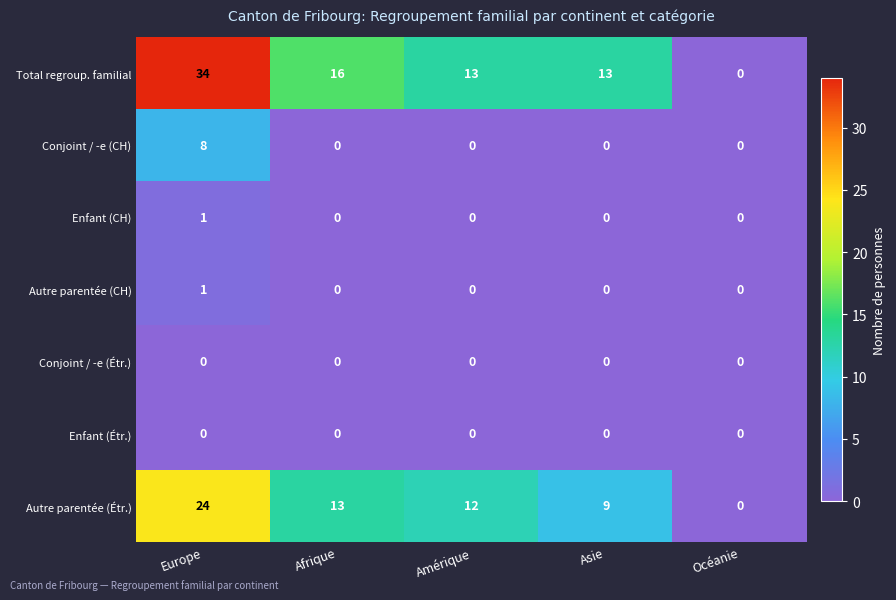

At which category is the sum across all series the highest?

Europe